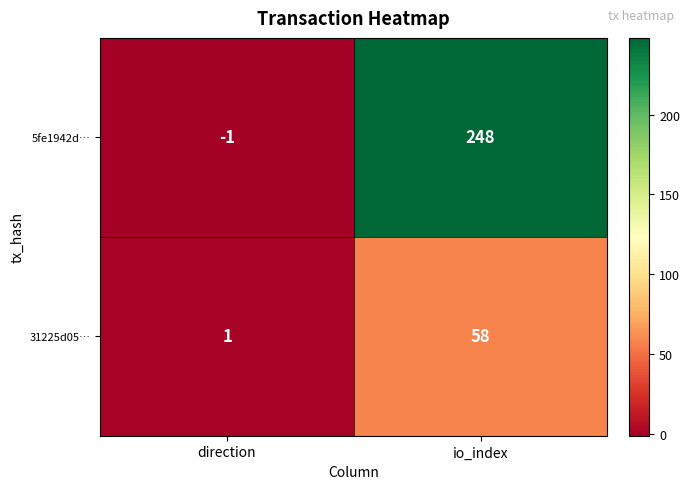

Is it true that 5fe1942d… equals -1 at direction?

True